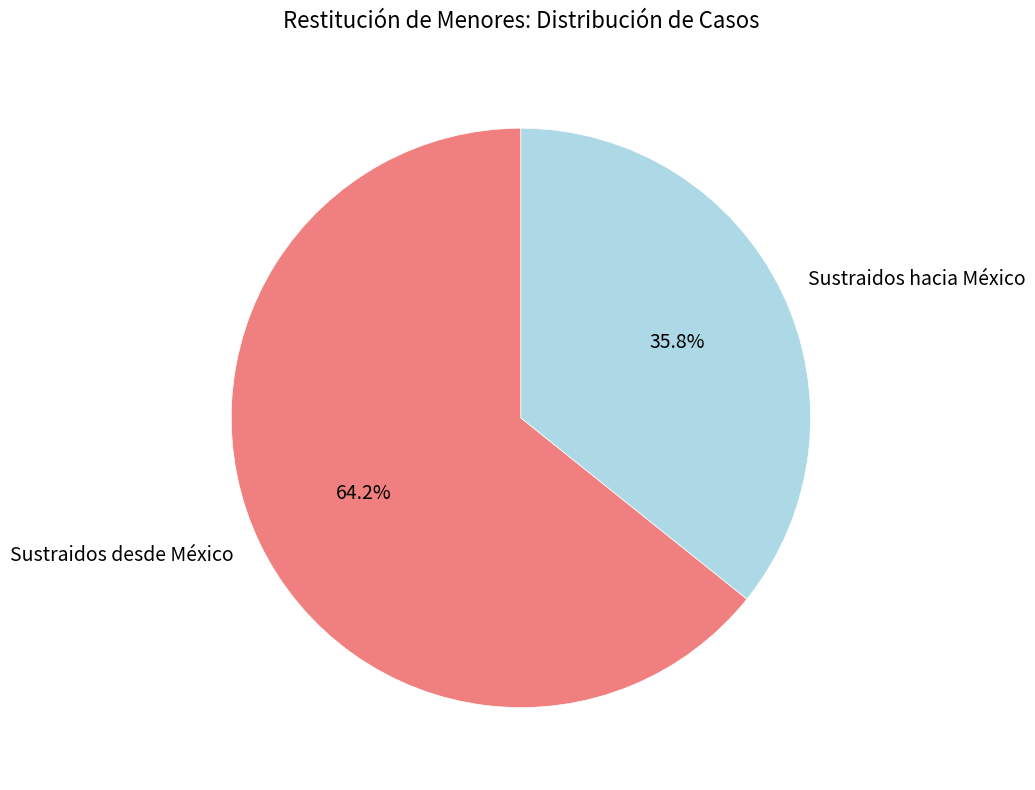

To the nearest percent, what is the combined percentage of Sustraidos hacia México and Sustraidos desde México?

100%